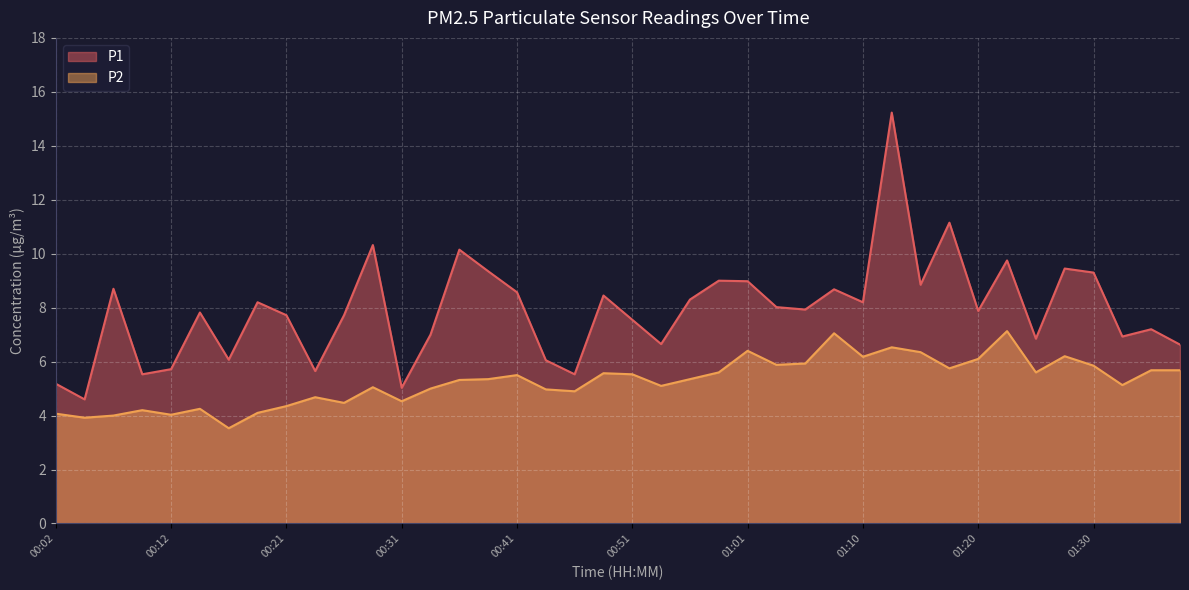

What is the difference between the highest and lowest values at 01:15?

2.5